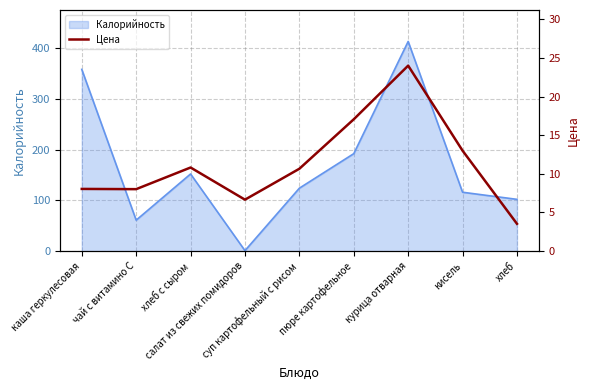

How many points are higher than both their immediate neighbors (excluding endpoints)?

2